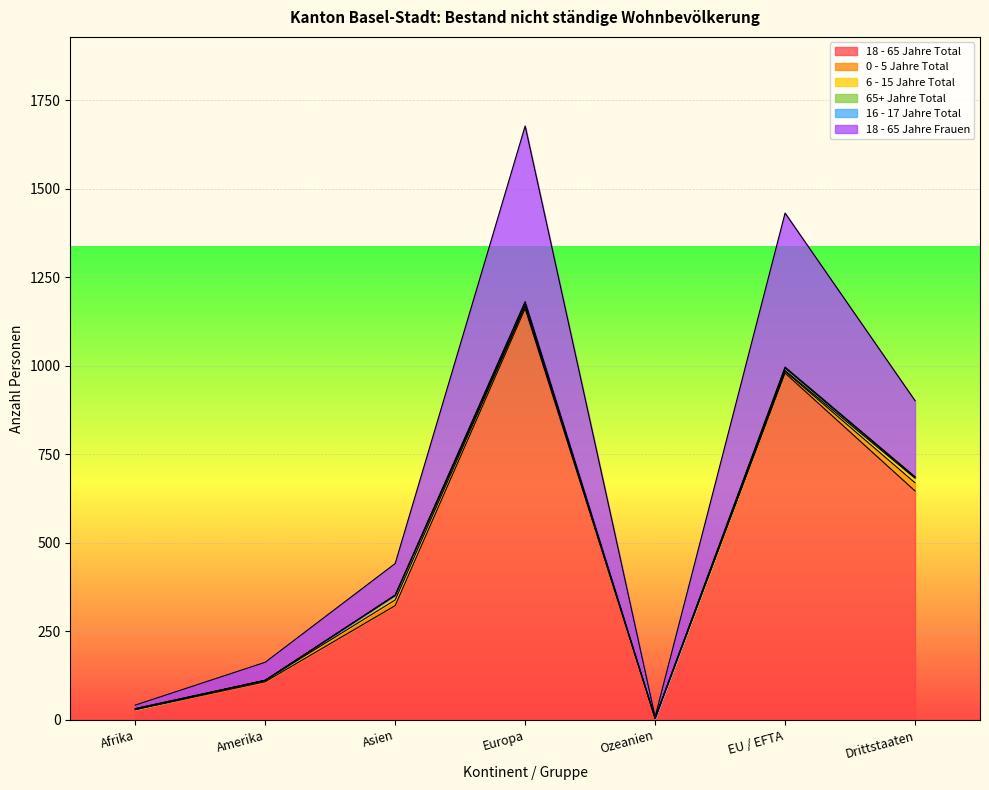

At which category does 16 - 17 Jahre Total reach its first local valley?

Ozeanien